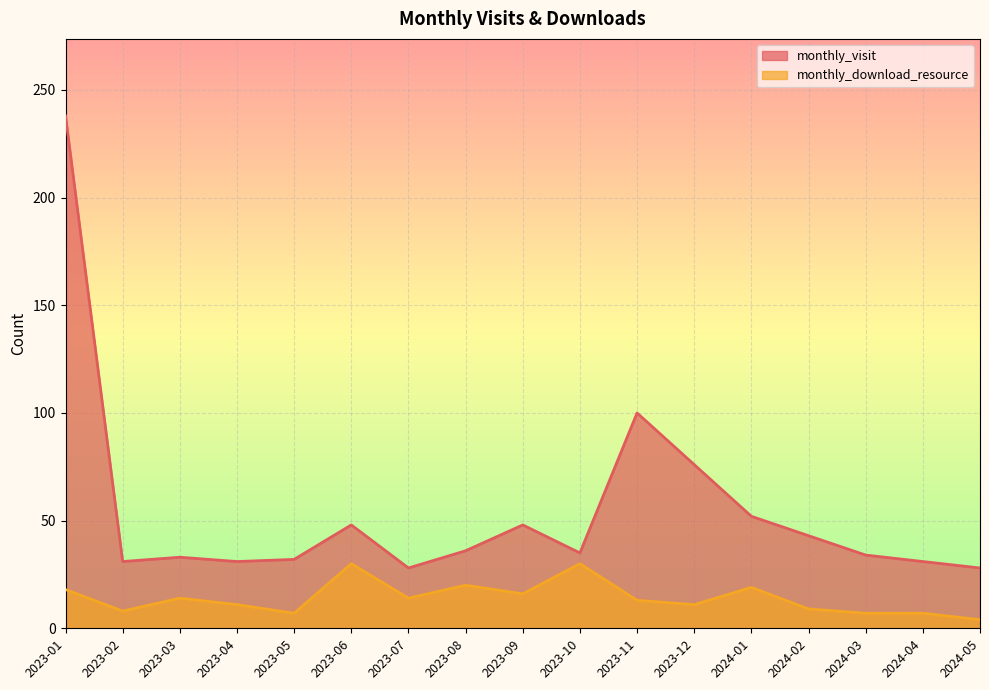

Between 2024-04 and 2023-03, which is larger?

2023-03